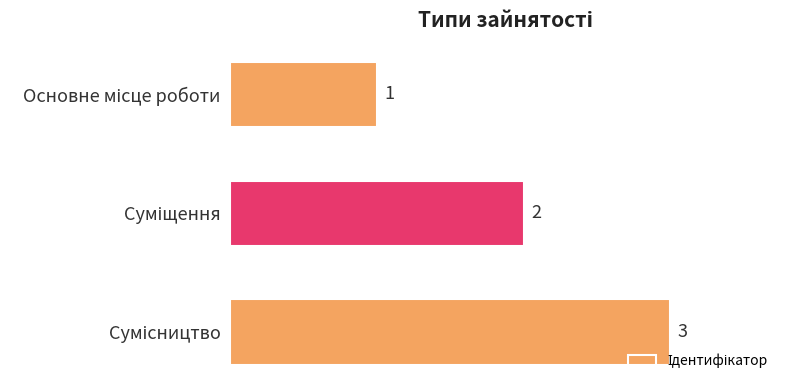

What is the maximum value shown in the chart?

3